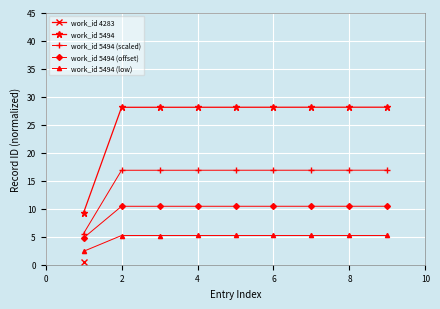

What is the minimum value for work_id 5494 (offset)?

4.8